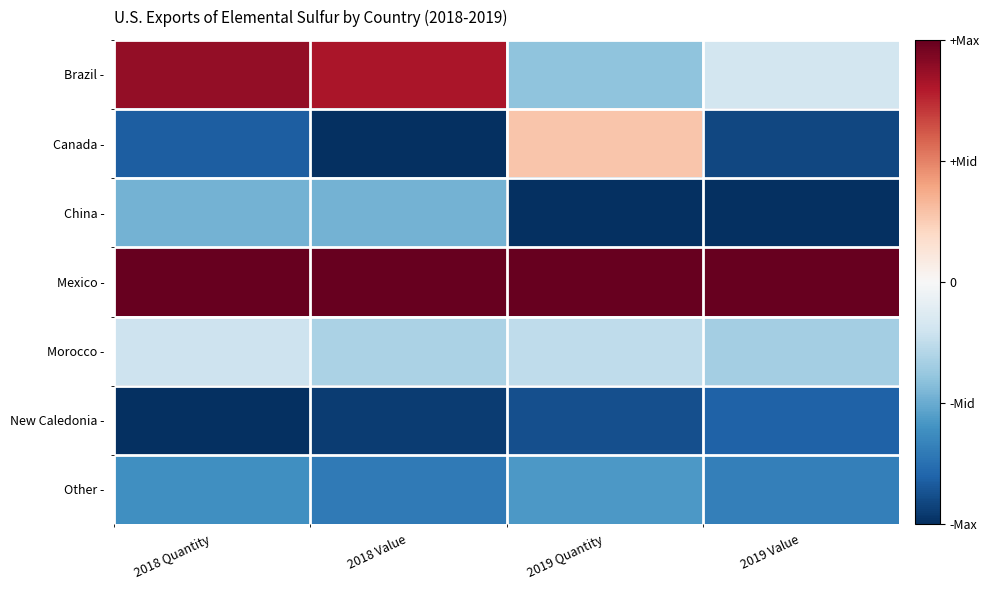

Between 2018 Value and 2019 Value, which series saw the biggest shift?

Brazil -